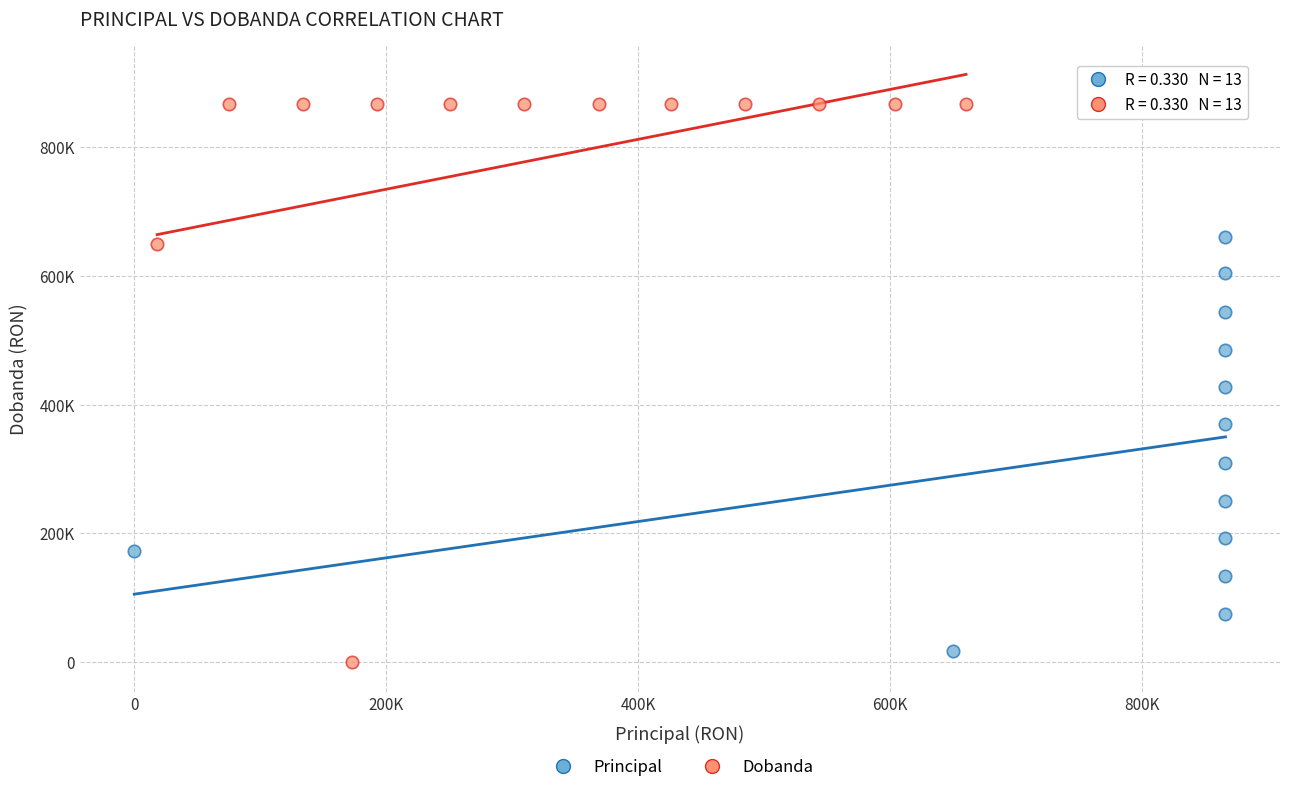

Which series reaches the minimum Y coordinate?

Dobanda